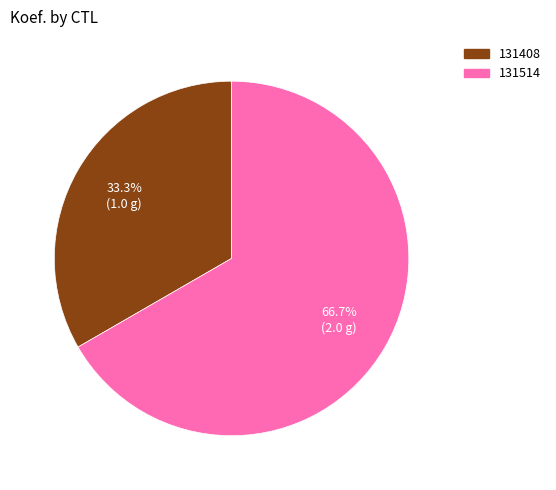

Rank the categories by value from highest to lowest.

131514, 131408